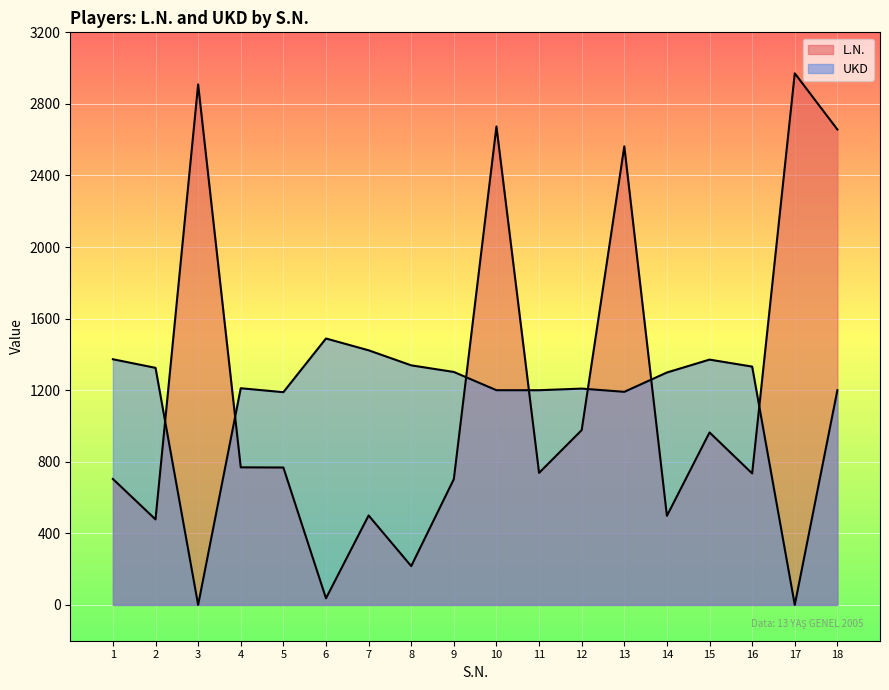

What is the difference between the highest and lowest values at 6?

1452